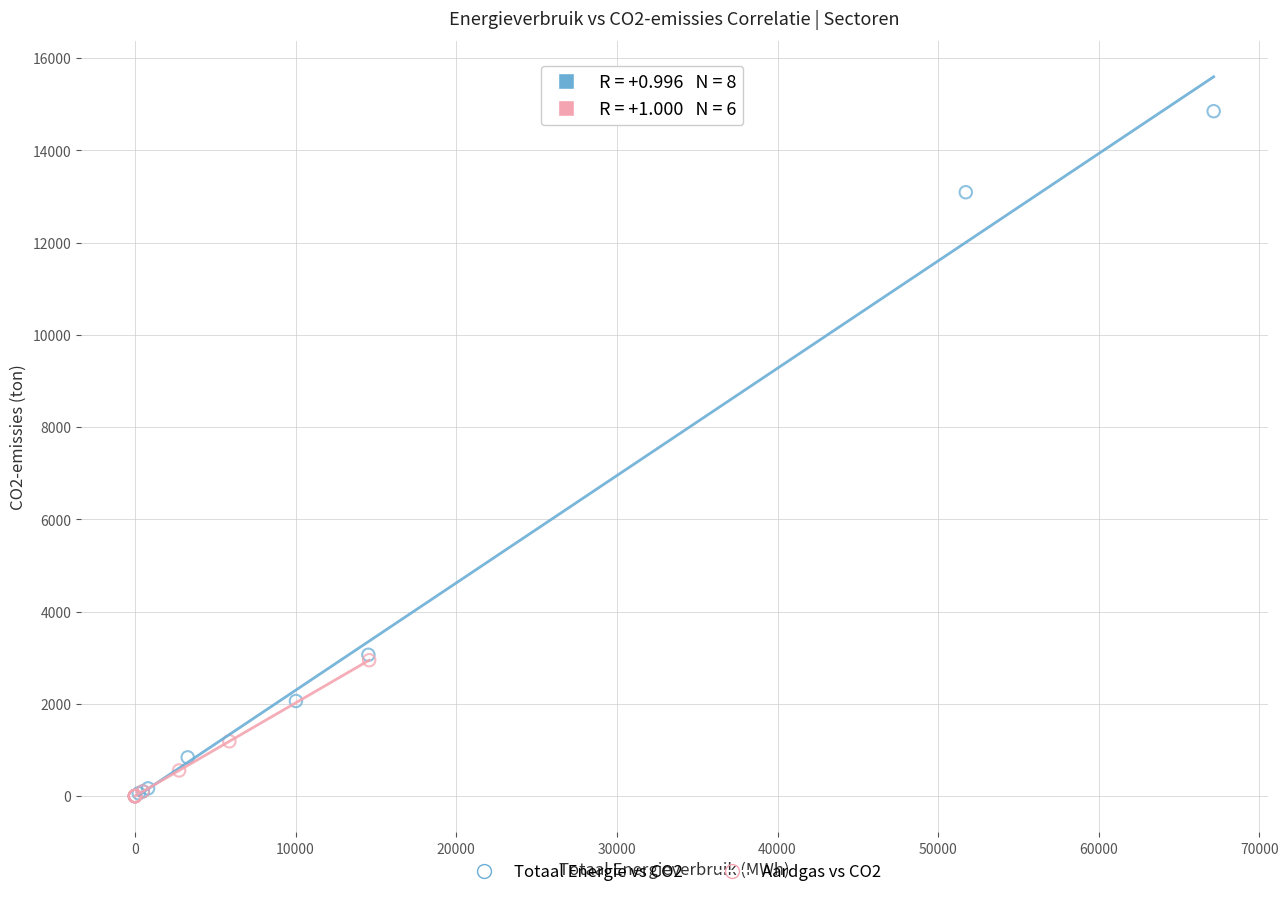

Which series reaches the maximum Y coordinate?

Totaal Energie vs CO2